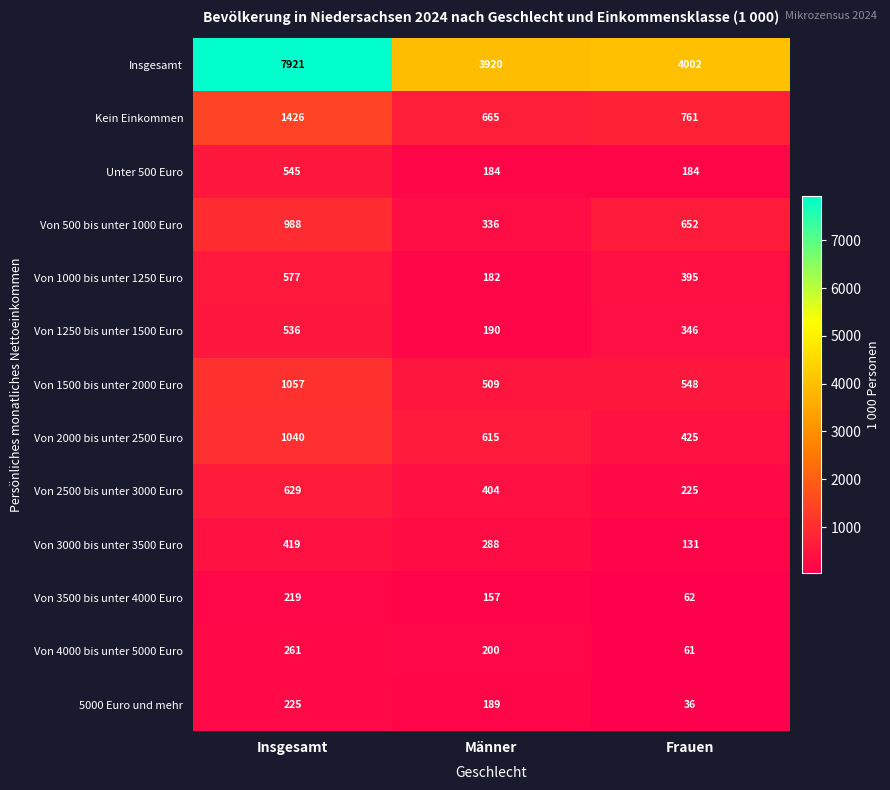

What is the maximum value for 5000 Euro und mehr?

225